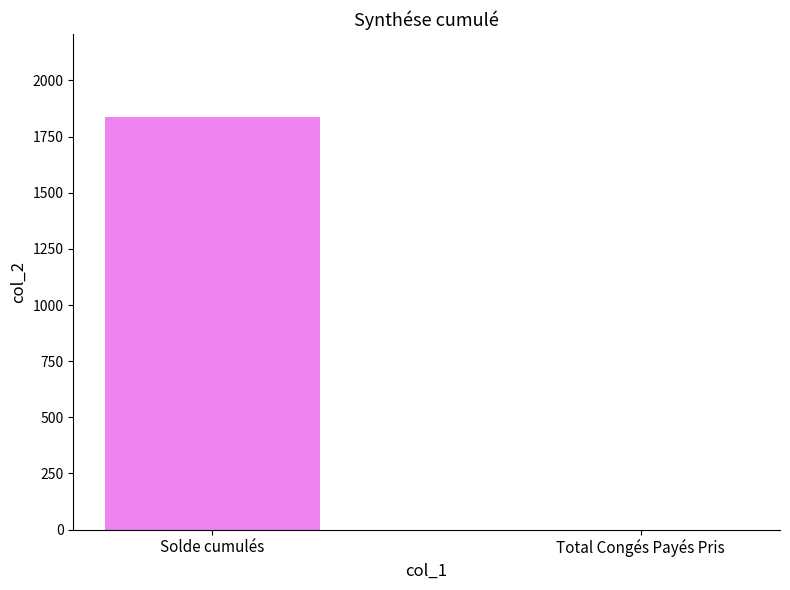

Are the bars grouped side by side (vs. stacked)?

No